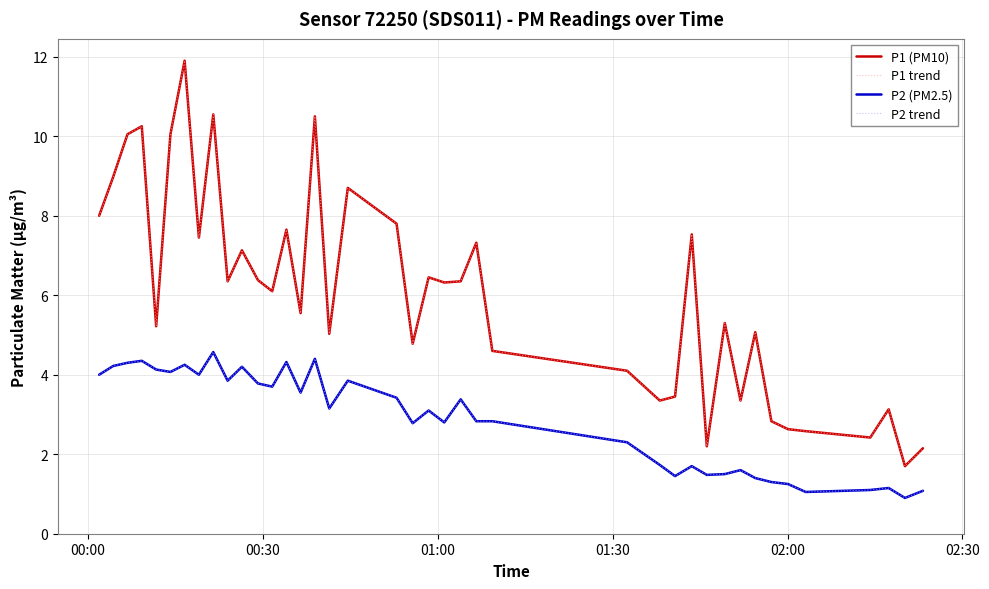

What is the lowest value of the P1 trend series?

1.7